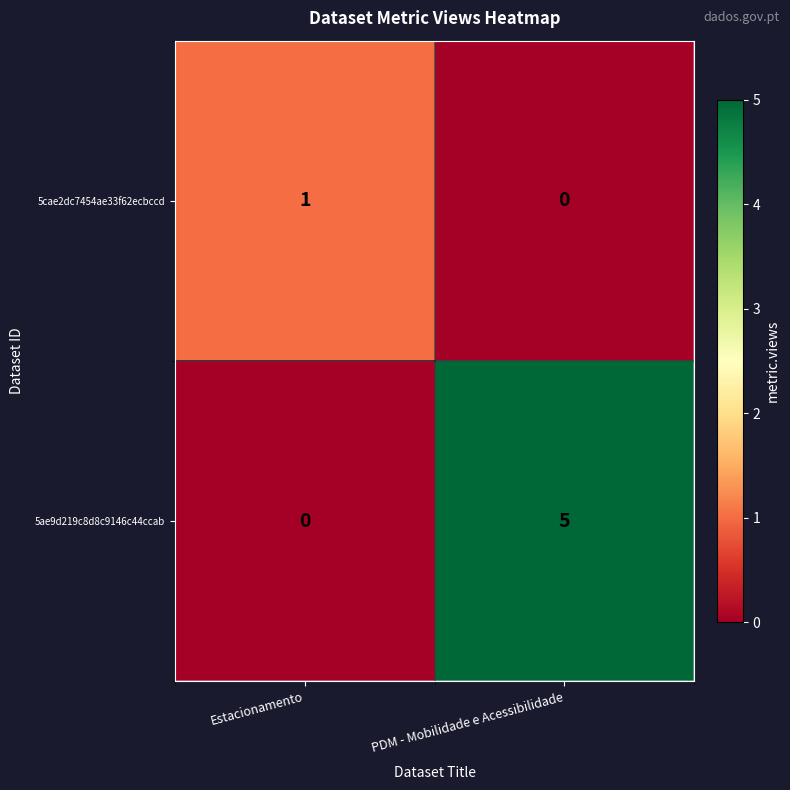

How many data points does each series have?

2